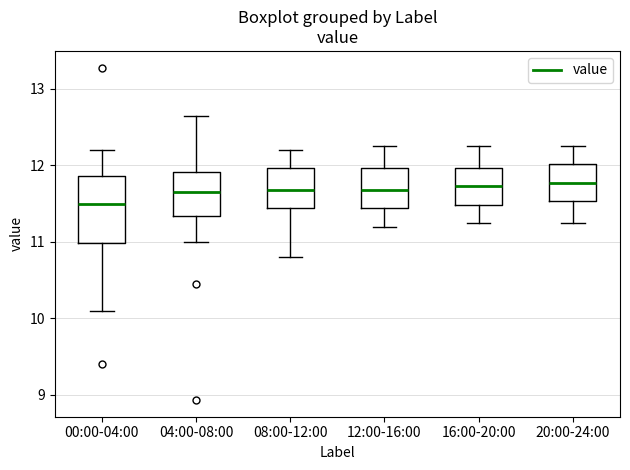

Reading left to right, read every box against the y-axis: the position of its median line, the range the box covers, and the ends of its whiskers. The values are not printed on the chart, so give them approximately, as read against the axis.

00:00-04:00: median 11.5, box 11.0 to 11.9, whiskers 10.1 to 12.2
04:00-08:00: median 11.7, box 11.3 to 11.9, whiskers 11.0 to 12.7
08:00-12:00: median 11.7, box 11.4 to 12.0, whiskers 10.8 to 12.2
12:00-16:00: median 11.7, box 11.4 to 12.0, whiskers 11.2 to 12.3
16:00-20:00: median 11.7, box 11.5 to 12.0, whiskers 11.3 to 12.3
20:00-24:00: median 11.8, box 11.5 to 12.0, whiskers 11.3 to 12.3